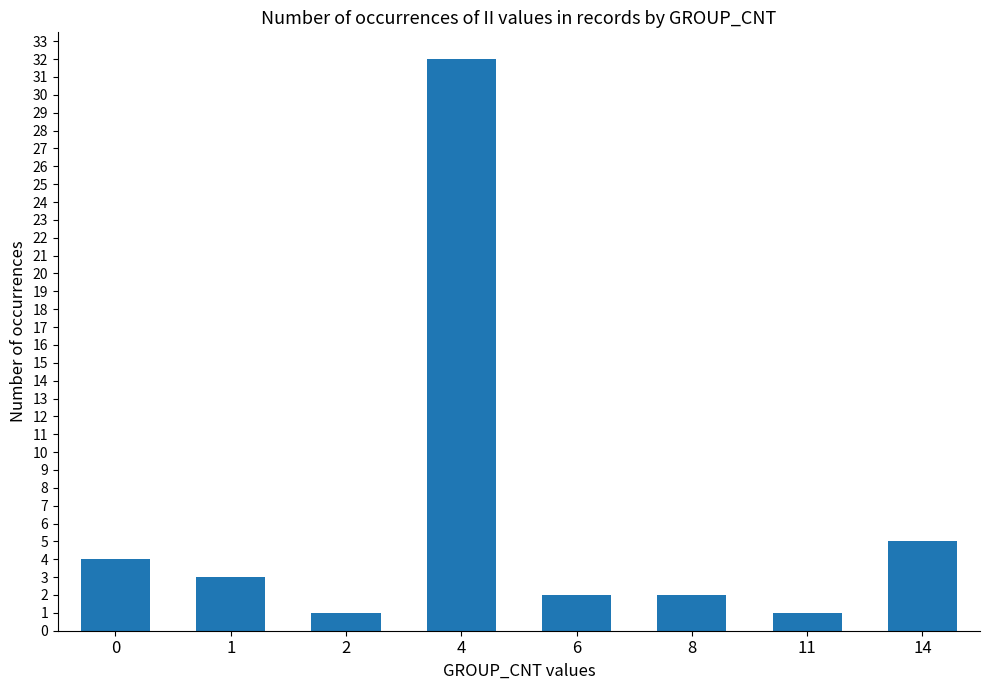

Reading left to right, list all the values displayed in this chart.

0=4	1=3	2=1	4=32	6=2	8=2	11=1	14=5